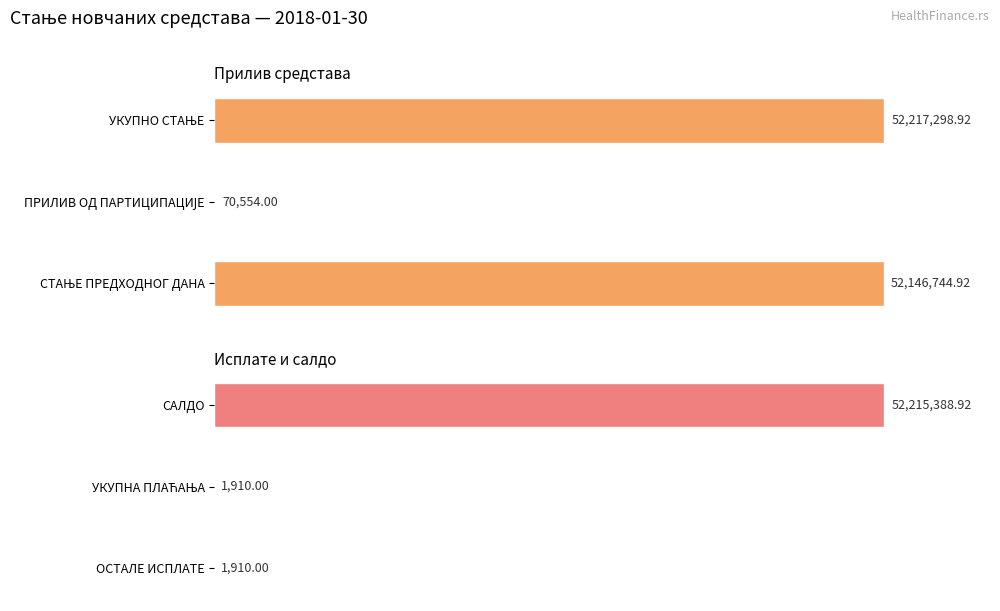

Reading left to right, what are all the values shown in this chart?

Прилив средстава: 52146744.9	70554.0	52217298.9
Исплате и салдо: 1910.0	1910.0	52215388.9